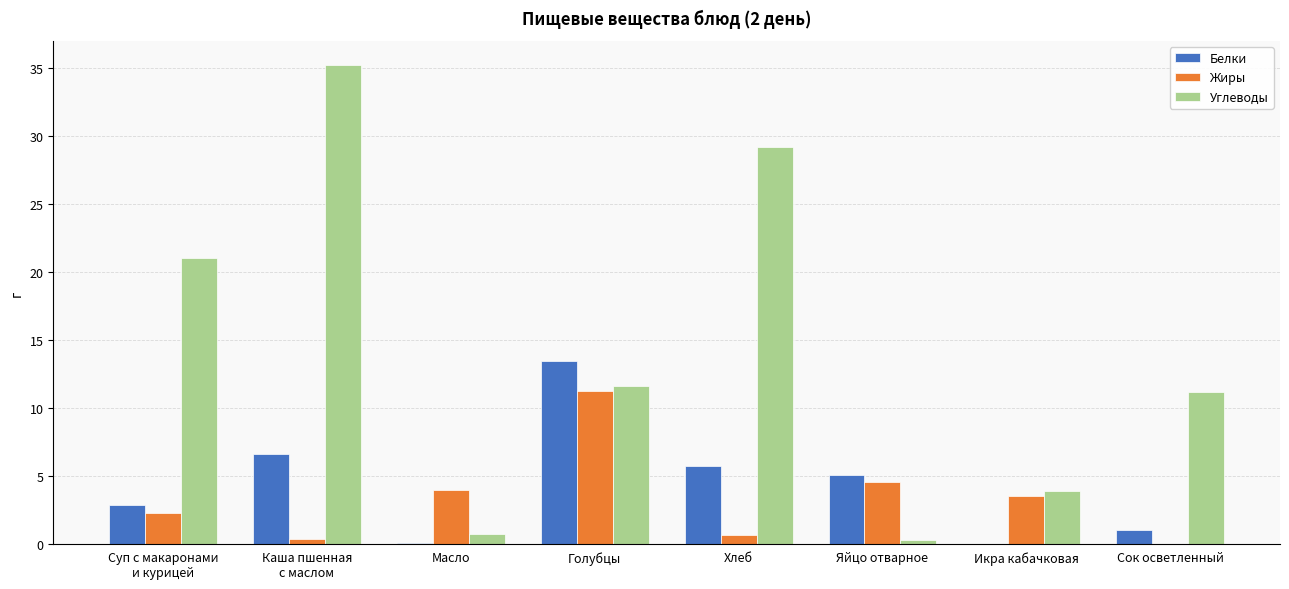

Which series changed the most between Хлеб and Икра кабачковая?

Углеводы